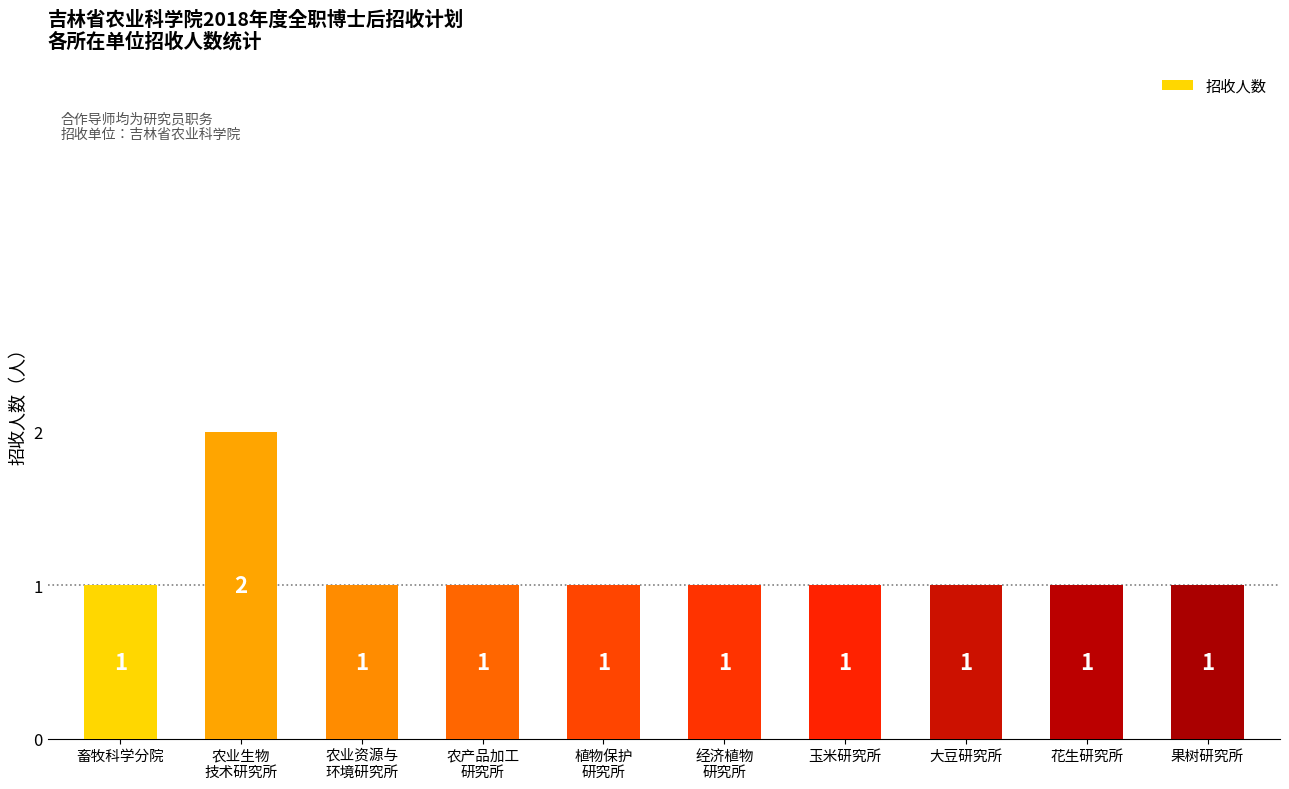

What is the maximum value shown in the chart?

2